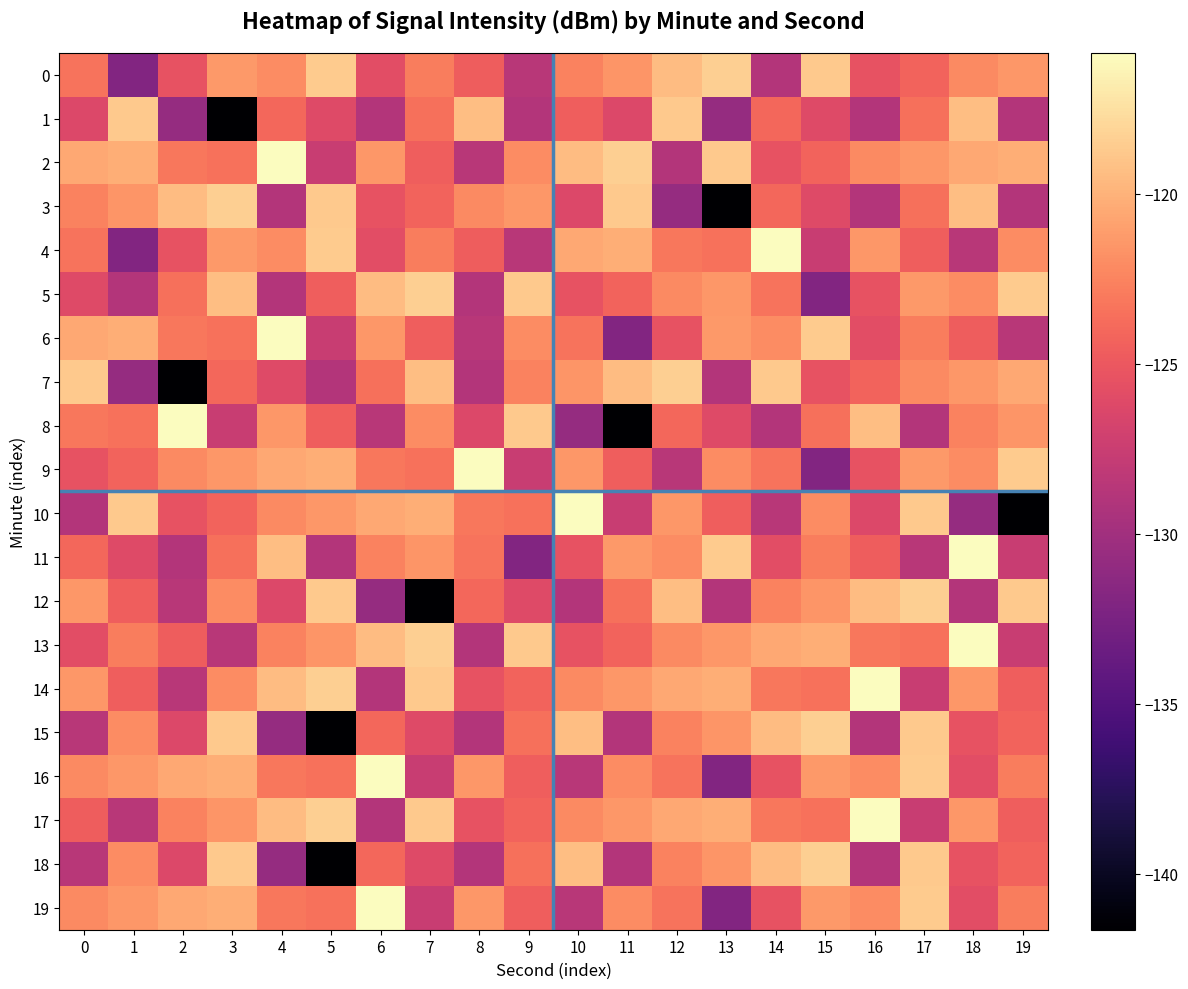

Reading left to right, extract all data points from this chart.

0: 0=-123.4	1=-131.9	2=-125.3	3=-121.4	4=-122.1	5=-118.6	6=-125.8	7=-122.8	8=-124.6	9=-128.6	10=-122.6	11=-121.5	12=-119.4	13=-118.4	14=-129.0	15=-118.7	16=-125.3	17=-124.3	18=-122.2	19=-121.4
1: 0=-126.3	1=-118.7	2=-130.7	3=-141.6	4=-124.0	5=-126.1	6=-128.9	7=-123.5	8=-119.3	9=-128.9	10=-124.6	11=-126.3	12=-118.7	13=-130.7	14=-124.0	15=-126.1	16=-128.9	17=-123.5	18=-119.3	19=-128.9
2: 0=-120.5	1=-120.3	2=-123.2	3=-123.4	4=-115.9	5=-127.6	6=-121.5	7=-124.6	8=-128.6	9=-122.0	10=-119.4	11=-118.4	12=-129.0	13=-118.7	14=-125.3	15=-124.3	16=-122.2	17=-121.4	18=-120.5	19=-120.3
3: 0=-122.6	1=-121.5	2=-119.4	3=-118.4	4=-129.0	5=-118.7	6=-125.3	7=-124.3	8=-122.2	9=-121.4	10=-126.3	11=-118.7	12=-130.7	13=-141.6	14=-124.0	15=-126.1	16=-128.9	17=-123.5	18=-119.3	19=-128.9
4: 0=-123.4	1=-131.9	2=-125.3	3=-121.4	4=-122.1	5=-118.6	6=-125.8	7=-122.8	8=-124.6	9=-128.6	10=-120.5	11=-120.3	12=-123.2	13=-123.4	14=-115.9	15=-127.6	16=-121.5	17=-124.6	18=-128.6	19=-122.0
5: 0=-126.1	1=-128.9	2=-123.5	3=-119.3	4=-128.9	5=-124.6	6=-119.4	7=-118.4	8=-129.0	9=-118.7	10=-125.3	11=-124.3	12=-122.2	13=-121.4	14=-123.4	15=-131.9	16=-125.3	17=-121.4	18=-122.1	19=-118.6
6: 0=-120.5	1=-120.3	2=-123.2	3=-123.4	4=-115.9	5=-127.6	6=-121.5	7=-124.6	8=-128.6	9=-122.0	10=-123.4	11=-131.9	12=-125.3	13=-121.4	14=-122.1	15=-118.6	16=-125.8	17=-122.8	18=-124.6	19=-128.6
7: 0=-118.7	1=-130.7	2=-141.6	3=-124.0	4=-126.1	5=-128.9	6=-123.5	7=-119.3	8=-128.9	9=-122.6	10=-121.5	11=-119.4	12=-118.4	13=-129.0	14=-118.7	15=-125.3	16=-124.3	17=-122.2	18=-121.4	19=-120.5
8: 0=-123.2	1=-123.4	2=-115.9	3=-127.6	4=-121.5	5=-124.6	6=-128.6	7=-122.0	8=-126.3	9=-118.7	10=-130.7	11=-141.6	12=-124.0	13=-126.1	14=-128.9	15=-123.5	16=-119.3	17=-128.9	18=-122.6	19=-121.5
9: 0=-125.3	1=-124.3	2=-122.2	3=-121.4	4=-120.5	5=-120.3	6=-123.2	7=-123.4	8=-115.9	9=-127.6	10=-121.5	11=-124.6	12=-128.6	13=-122.0	14=-123.4	15=-131.9	16=-125.3	17=-121.4	18=-122.1	19=-118.6
10: 0=-129.0	1=-118.7	2=-125.3	3=-124.3	4=-122.2	5=-121.4	6=-120.5	7=-120.3	8=-123.2	9=-123.4	10=-115.9	11=-127.6	12=-121.5	13=-124.6	14=-128.6	15=-122.0	16=-126.3	17=-118.7	18=-130.7	19=-141.6
11: 0=-124.0	1=-126.1	2=-128.9	3=-123.5	4=-119.3	5=-128.9	6=-122.6	7=-121.5	8=-123.4	9=-131.9	10=-125.3	11=-121.4	12=-122.1	13=-118.6	14=-125.8	15=-122.8	16=-124.6	17=-128.6	18=-115.9	19=-127.6
12: 0=-121.5	1=-124.6	2=-128.6	3=-122.0	4=-126.3	5=-118.7	6=-130.7	7=-141.6	8=-124.0	9=-126.1	10=-128.9	11=-123.5	12=-119.3	13=-128.9	14=-122.6	15=-121.5	16=-119.4	17=-118.4	18=-129.0	19=-118.7
13: 0=-125.8	1=-122.8	2=-124.6	3=-128.6	4=-122.6	5=-121.5	6=-119.4	7=-118.4	8=-129.0	9=-118.7	10=-125.3	11=-124.3	12=-122.2	13=-121.4	14=-120.5	15=-120.3	16=-123.2	17=-123.4	18=-115.9	19=-127.6
14: 0=-121.5	1=-124.6	2=-128.6	3=-122.0	4=-119.4	5=-118.4	6=-129.0	7=-118.7	8=-125.3	9=-124.3	10=-122.2	11=-121.4	12=-120.5	13=-120.3	14=-123.2	15=-123.4	16=-115.9	17=-127.6	18=-121.5	19=-124.6
15: 0=-128.6	1=-122.0	2=-126.3	3=-118.7	4=-130.7	5=-141.6	6=-124.0	7=-126.1	8=-128.9	9=-123.5	10=-119.3	11=-128.9	12=-122.6	13=-121.5	14=-119.4	15=-118.4	16=-129.0	17=-118.7	18=-125.3	19=-124.3
16: 0=-122.2	1=-121.4	2=-120.5	3=-120.3	4=-123.2	5=-123.4	6=-115.9	7=-127.6	8=-121.5	9=-124.6	10=-128.6	11=-122.0	12=-123.4	13=-131.9	14=-125.3	15=-121.4	16=-122.1	17=-118.6	18=-125.8	19=-122.8
17: 0=-124.6	1=-128.6	2=-122.6	3=-121.5	4=-119.4	5=-118.4	6=-129.0	7=-118.7	8=-125.3	9=-124.3	10=-122.2	11=-121.4	12=-120.5	13=-120.3	14=-123.2	15=-123.4	16=-115.9	17=-127.6	18=-121.5	19=-124.6
18: 0=-128.6	1=-122.0	2=-126.3	3=-118.7	4=-130.7	5=-141.6	6=-124.0	7=-126.1	8=-128.9	9=-123.5	10=-119.3	11=-128.9	12=-122.6	13=-121.5	14=-119.4	15=-118.4	16=-129.0	17=-118.7	18=-125.3	19=-124.3
19: 0=-122.2	1=-121.4	2=-120.5	3=-120.3	4=-123.2	5=-123.4	6=-115.9	7=-127.6	8=-121.5	9=-124.6	10=-128.6	11=-122.0	12=-123.4	13=-131.9	14=-125.3	15=-121.4	16=-122.1	17=-118.6	18=-125.8	19=-122.8